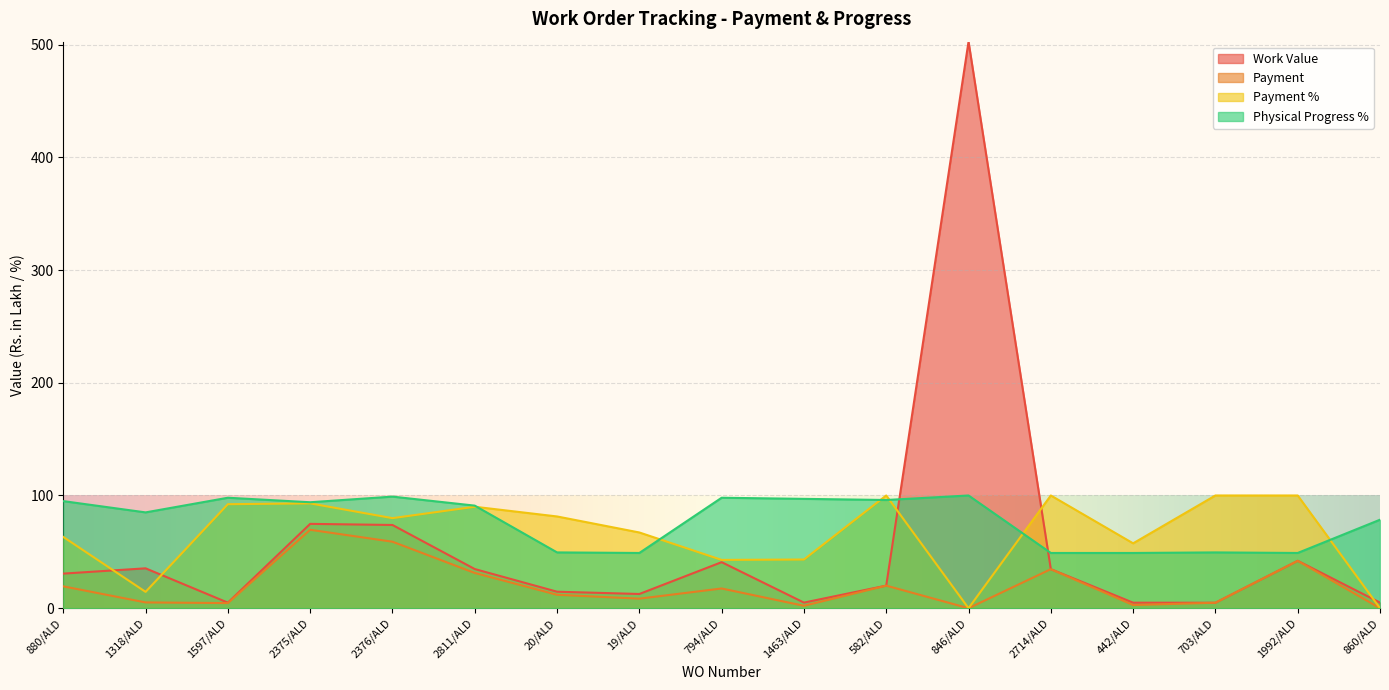

Reading left to right, extract all data points from this chart.

Work Value: 880/ALD=30.7	1318/ALD=35.4	1597/ALD=4.9	2375/ALD=74.8	2376/ALD=73.8	2811/ALD=34.7	20/ALD=14.6	19/ALD=12.6	794/ALD=40.9	1463/ALD=5.0	582/ALD=20.0	846/ALD=502.6	2714/ALD=34.6	442/ALD=4.9	703/ALD=4.8	1992/ALD=42.0	860/ALD=5.0
Payment: 880/ALD=19.4	1318/ALD=5.1	1597/ALD=4.5	2375/ALD=69.6	2376/ALD=59.0	2811/ALD=31.3	20/ALD=11.9	19/ALD=8.5	794/ALD=17.5	1463/ALD=2.1	582/ALD=20.0	846/ALD=0.0	2714/ALD=34.6	442/ALD=2.8	703/ALD=4.8	1992/ALD=42.0	860/ALD=0.0
Payment %: 880/ALD=63.2	1318/ALD=14.5	1597/ALD=92.3	2375/ALD=93.0	2376/ALD=79.9	2811/ALD=90.0	20/ALD=81.4	19/ALD=67.2	794/ALD=42.8	1463/ALD=43.2	582/ALD=100.0	846/ALD=0.0	2714/ALD=100.0	442/ALD=57.5	703/ALD=100.0	1992/ALD=100.0	860/ALD=0.0
Physical Progress %: 880/ALD=95.0	1318/ALD=85.0	1597/ALD=98.0	2375/ALD=94.0	2376/ALD=99.0	2811/ALD=91.0	20/ALD=49.5	19/ALD=49.0	794/ALD=98.0	1463/ALD=97.0	582/ALD=96.0	846/ALD=100.0	2714/ALD=49.0	442/ALD=49.0	703/ALD=49.5	1992/ALD=49.0	860/ALD=78.5